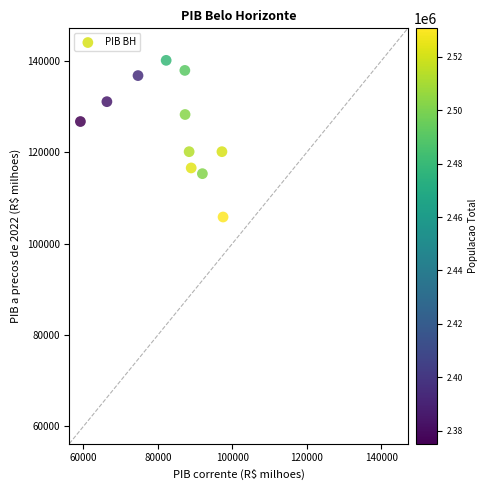

What is the average Y value?

125344.6